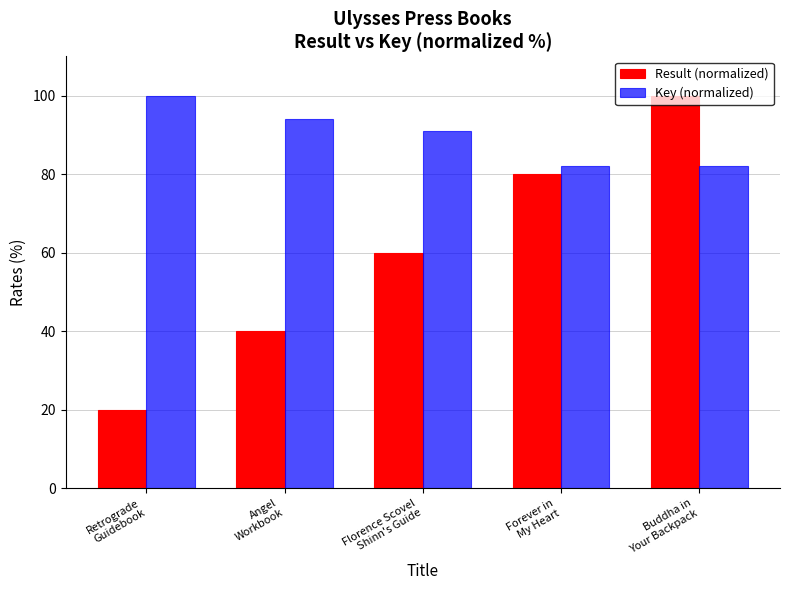

List the series in order of their overall mean, highest first.

Key (normalized), Result (normalized)